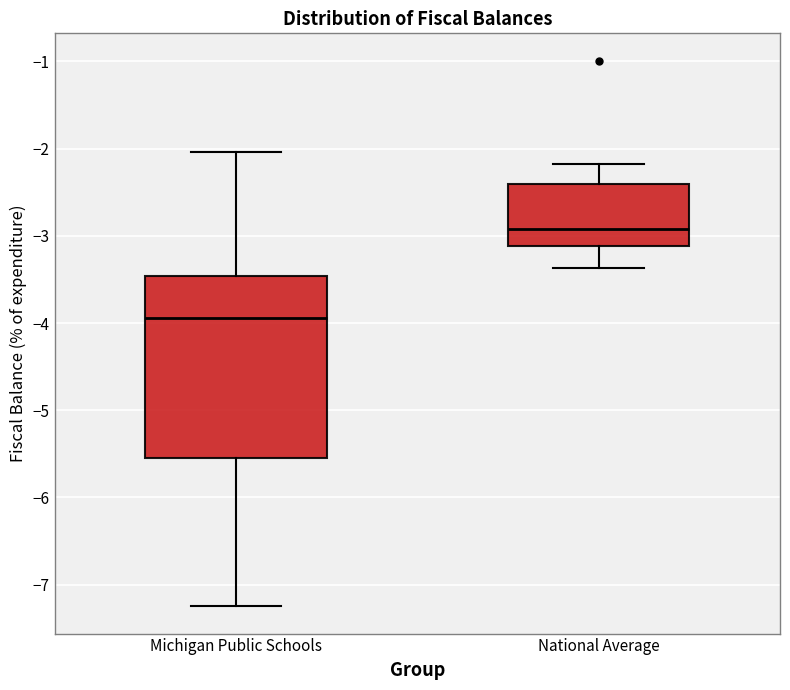

Which box's median line is the highest?

National Average